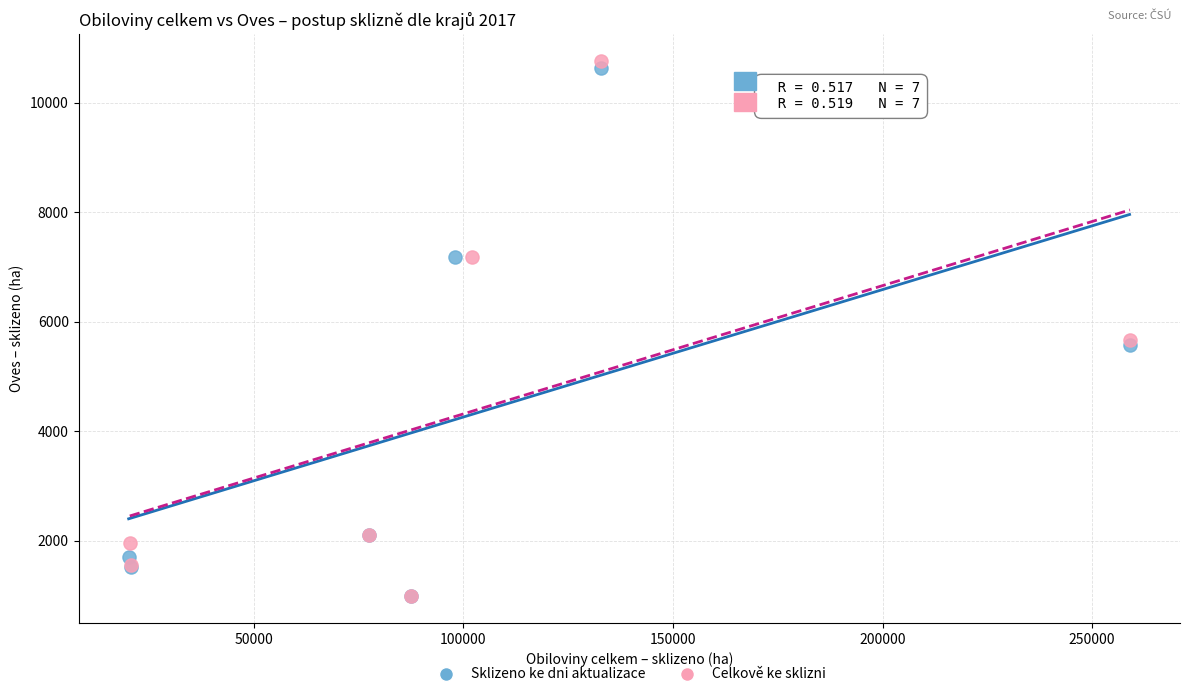

Which series has the widest spread of Y values?

Celkově ke sklizni